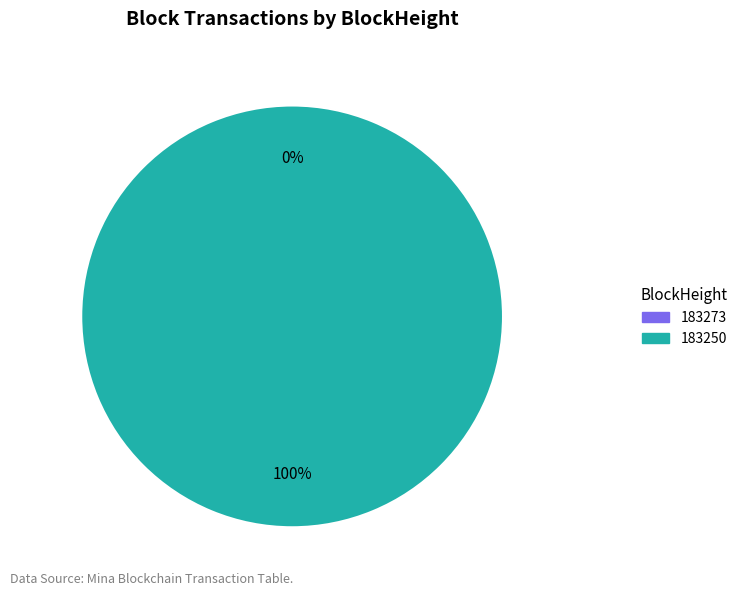

Which slice is the smallest?

183273